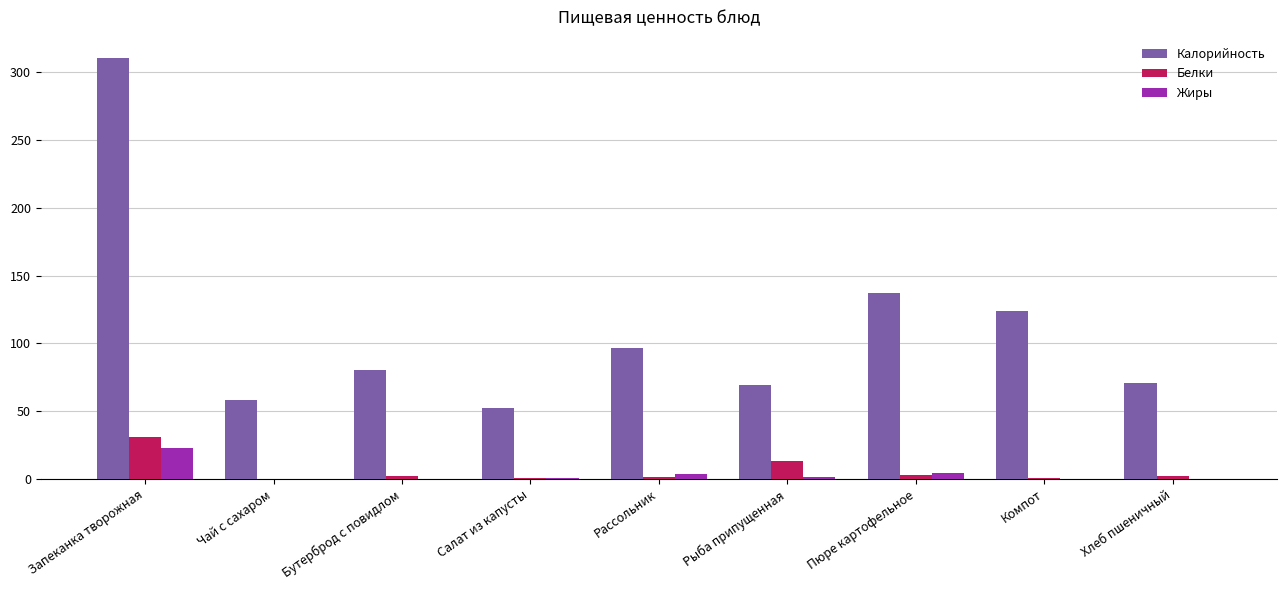

Which series has the widest spread of values?

Калорийность